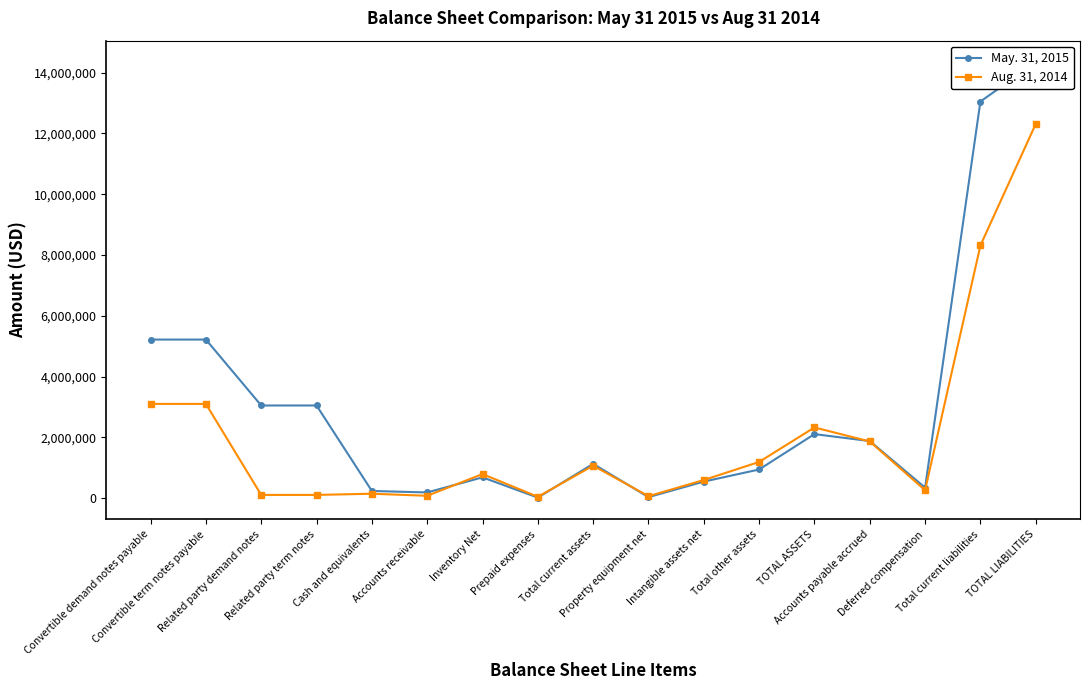

True or false: May. 31, 2015 has a value of 371841 at Inventory Net.

False